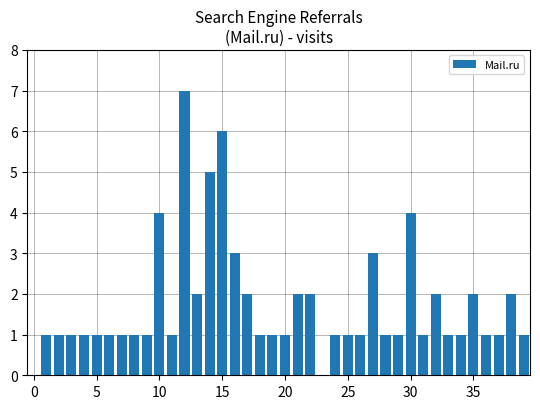

Reading left to right, list all the values displayed in this chart.

0	1	1	1	1	1	1	1	1	1	4	1	7	2	5	6	3	2	1	1	1	2	2	0	1	1	1	3	1	1	4	1	2	1	1	2	1	1	2	1